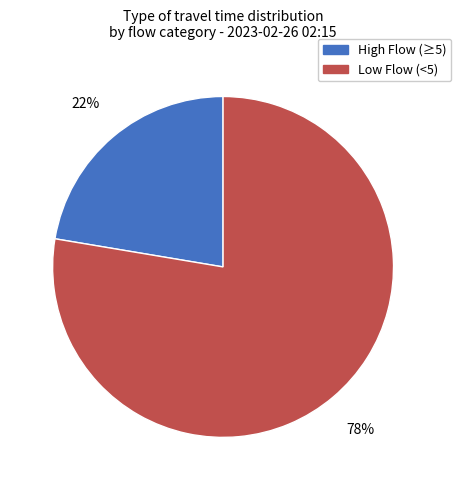

Does any single category account for the majority?

Yes